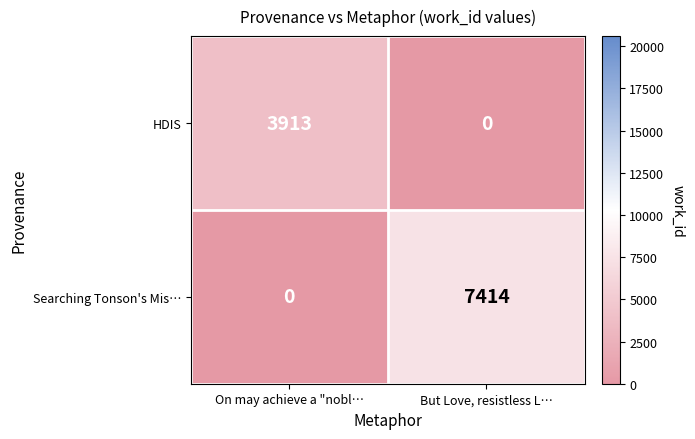

At which category does the chart reach its peak across all series?

But Love, resistless L…